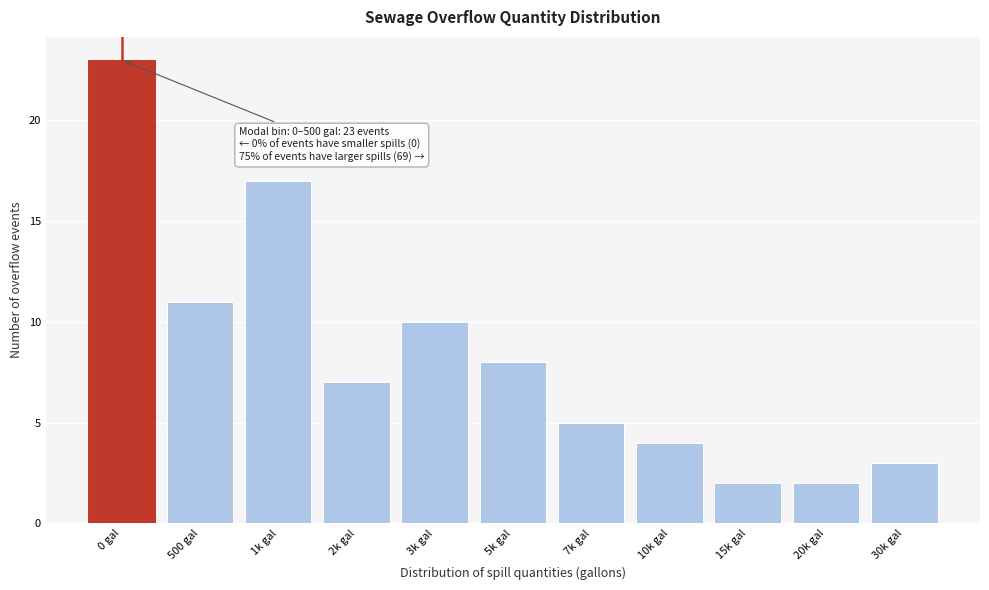

Reading left to right, extract all data points from this chart.

0 gal=23	500 gal=11	1k gal=17	2k gal=7	3k gal=10	5k gal=8	7k gal=5	10k gal=4	15k gal=2	20k gal=2	30k gal=3